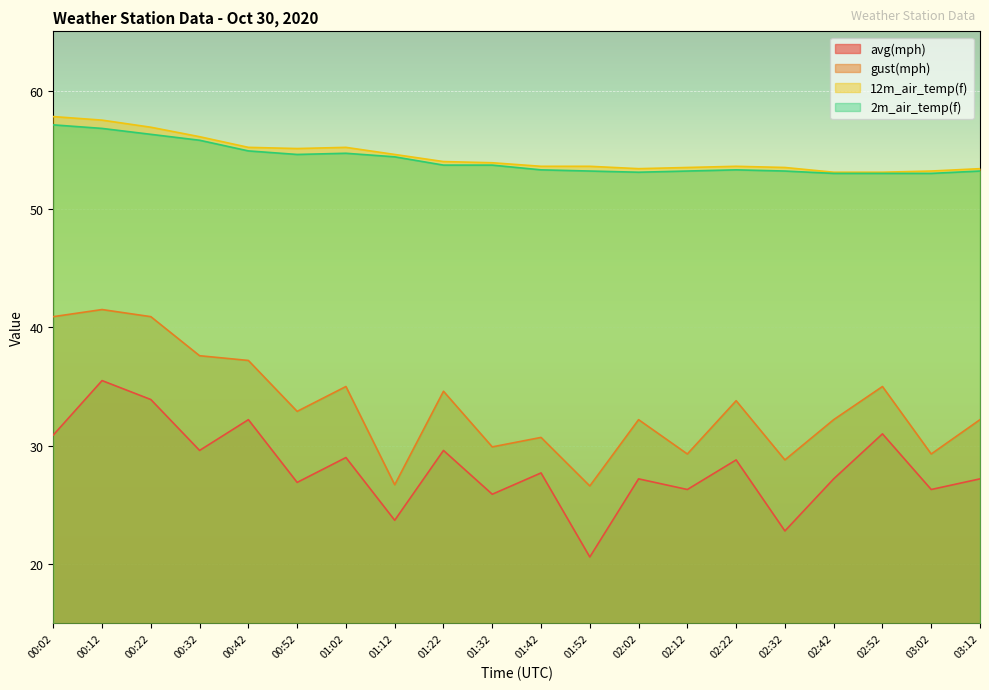

How many distinct data groups are displayed?

4